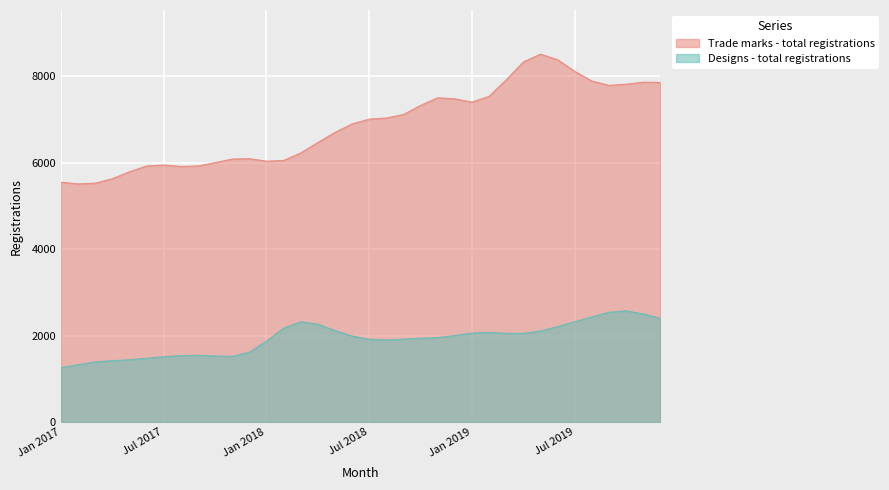

Does the chart display data point markers on the line(s)?

No